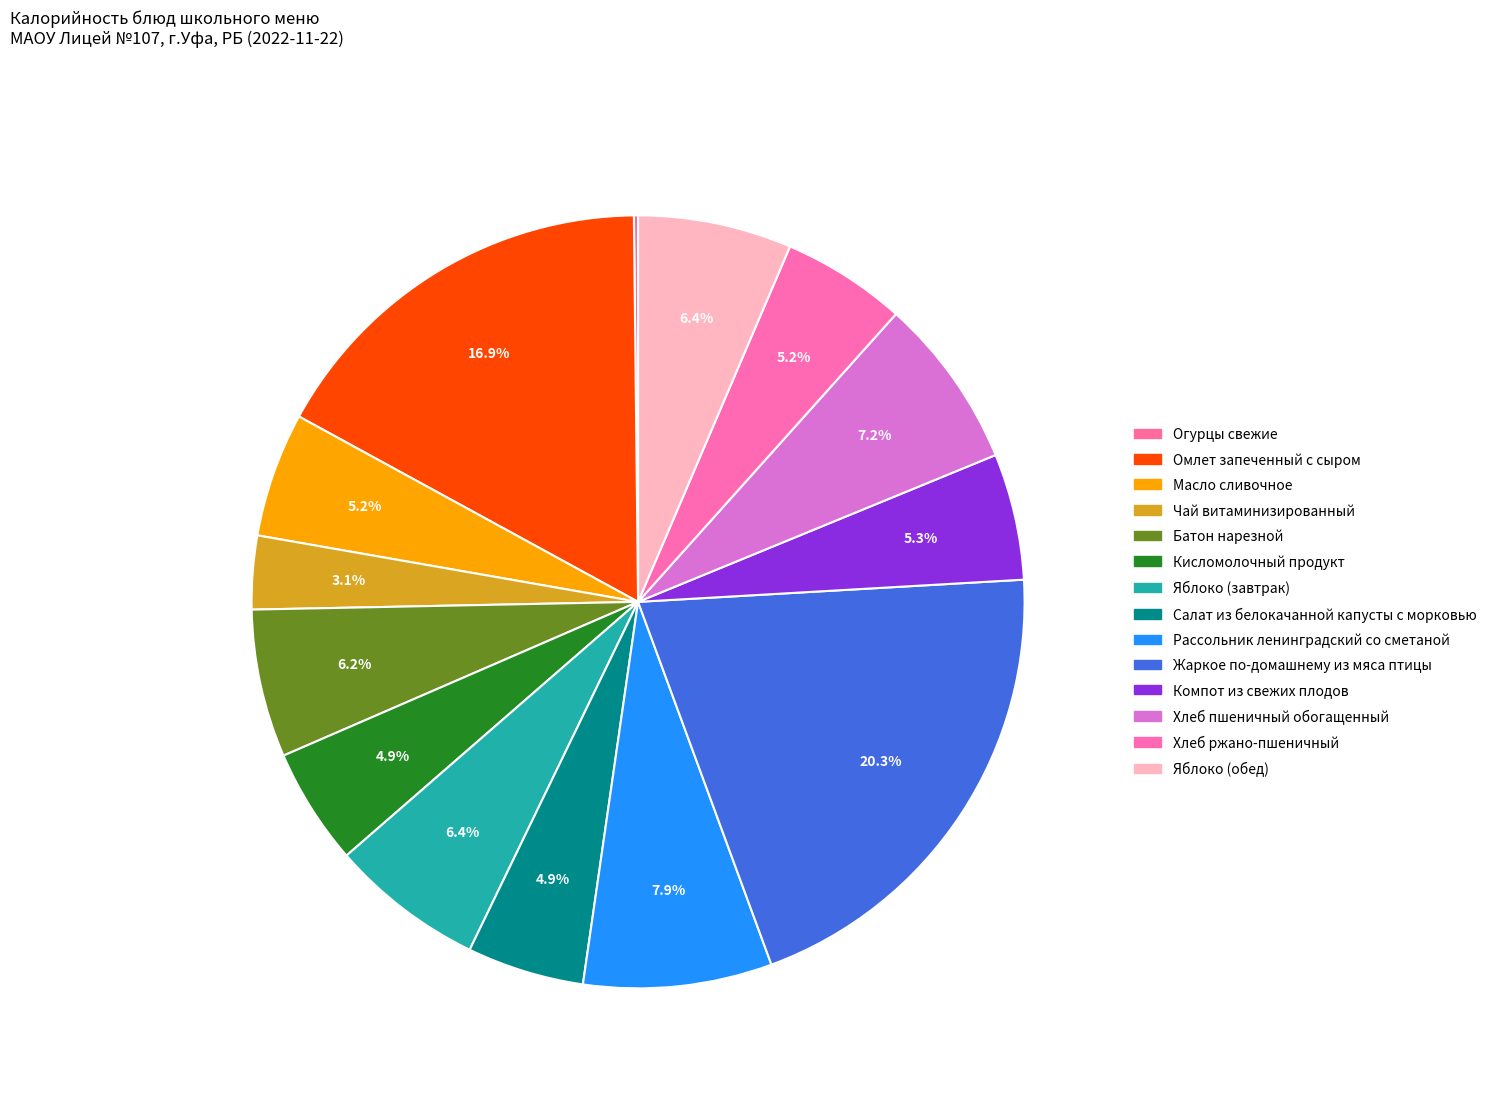

To the nearest percent, what is the combined percentage of Кисломолочный продукт and Жаркое по-домашнему из мяса птицы?

25%